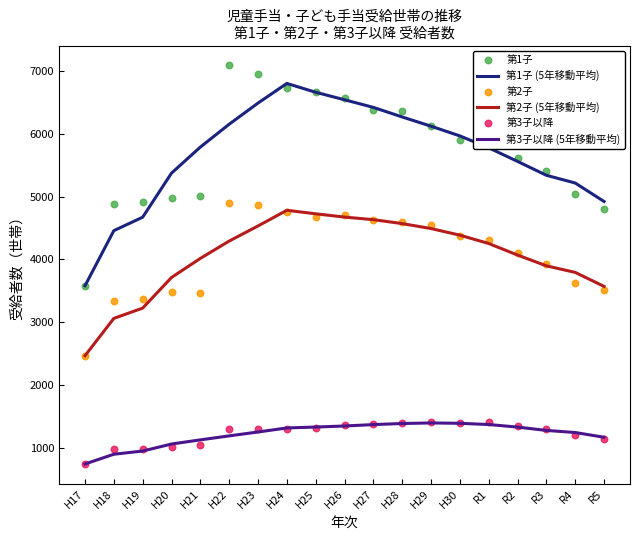

What is the total value across all series at H25?

25381.0